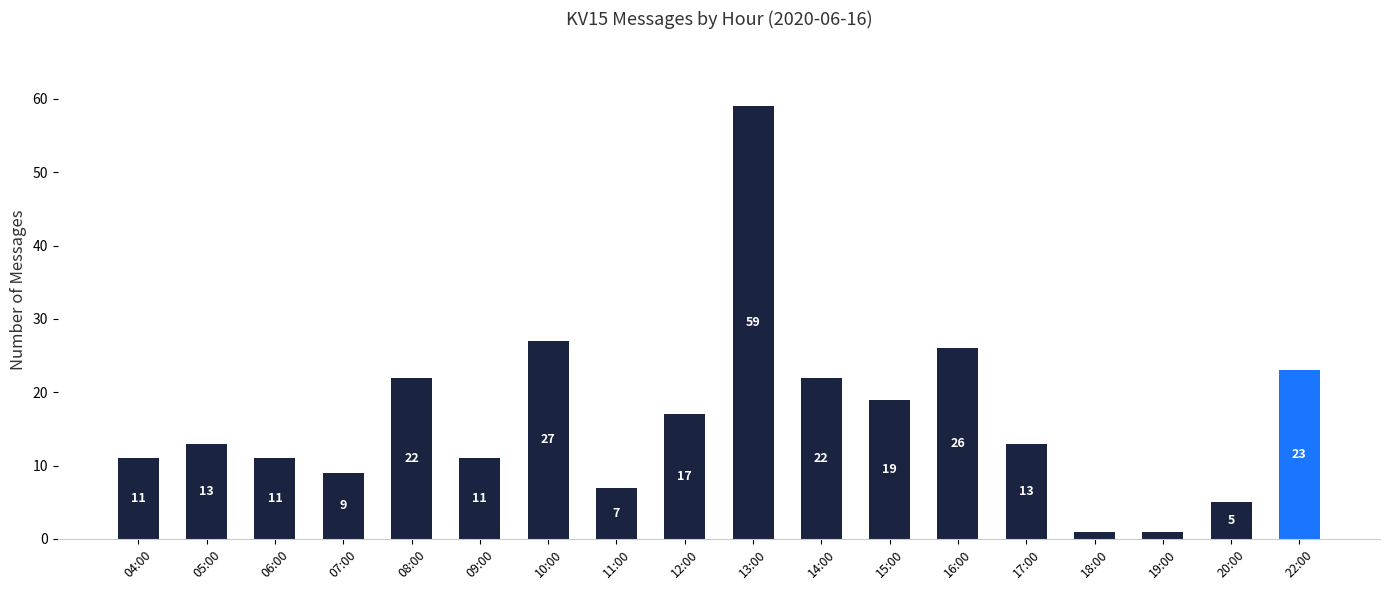

Are the bars grouped side by side (vs. stacked)?

No